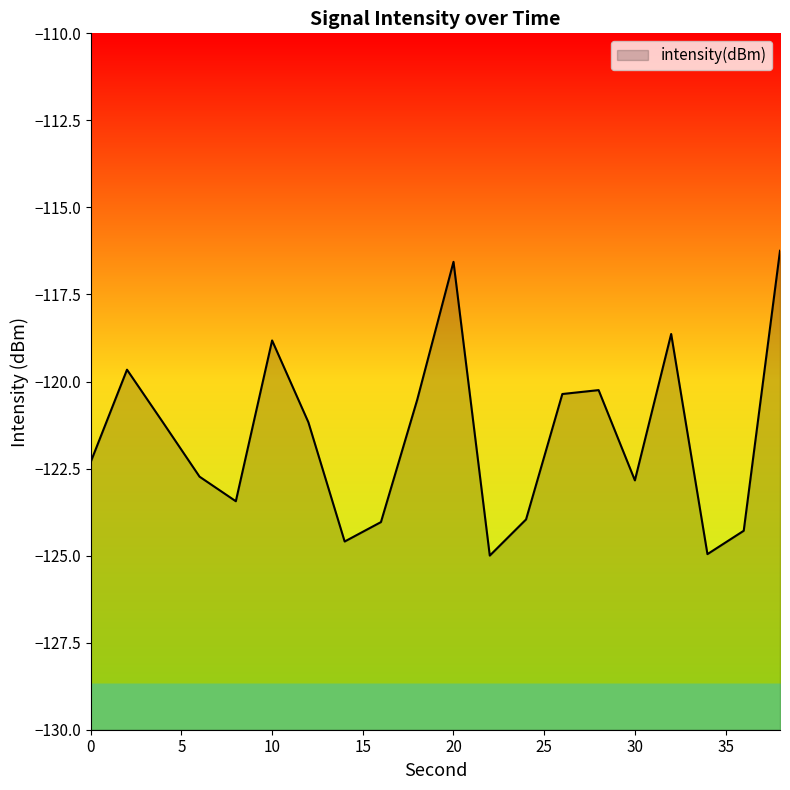

Which has a higher value, 32 or 2?

32